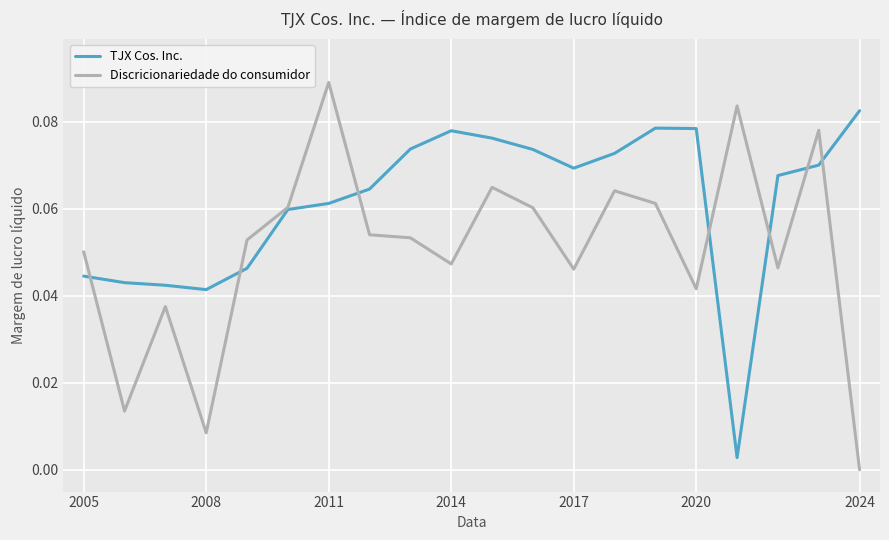

Which series has the largest total across all categories?

TJX Cos. Inc.